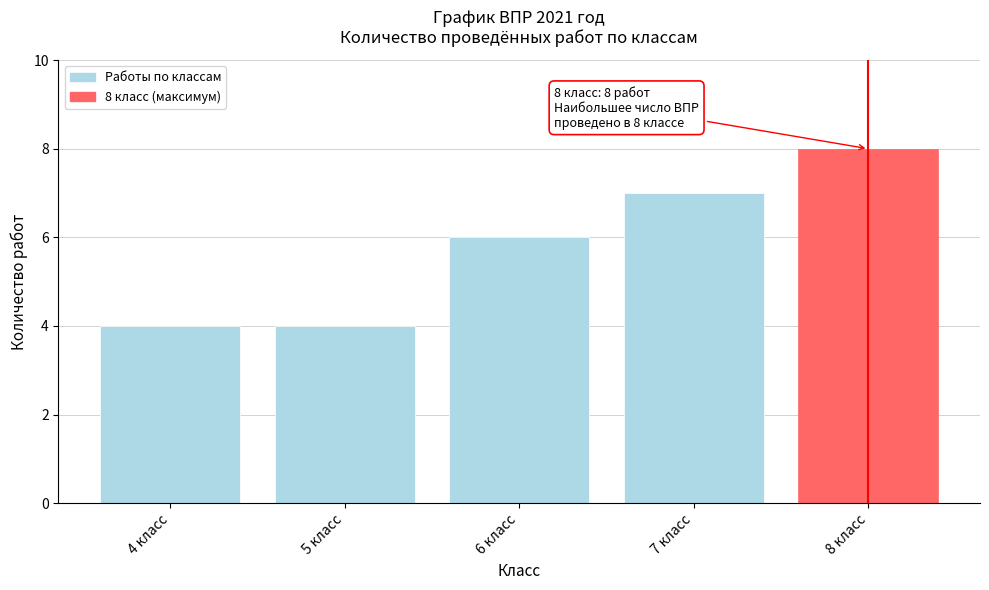

Reading left to right, extract all data points from this chart.

4	4	6	7	8